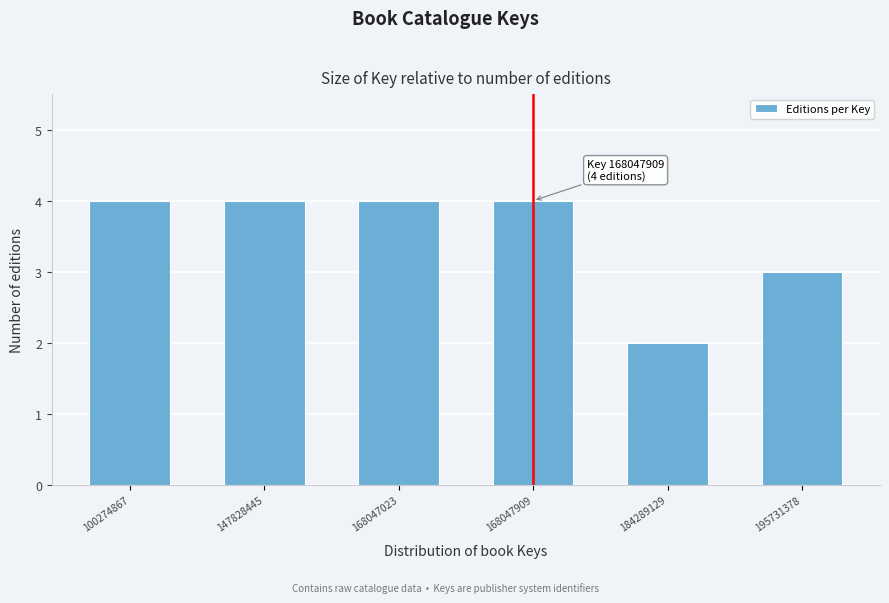

Reading right to left, list all the values displayed in this chart.

3	2	4	4	4	4